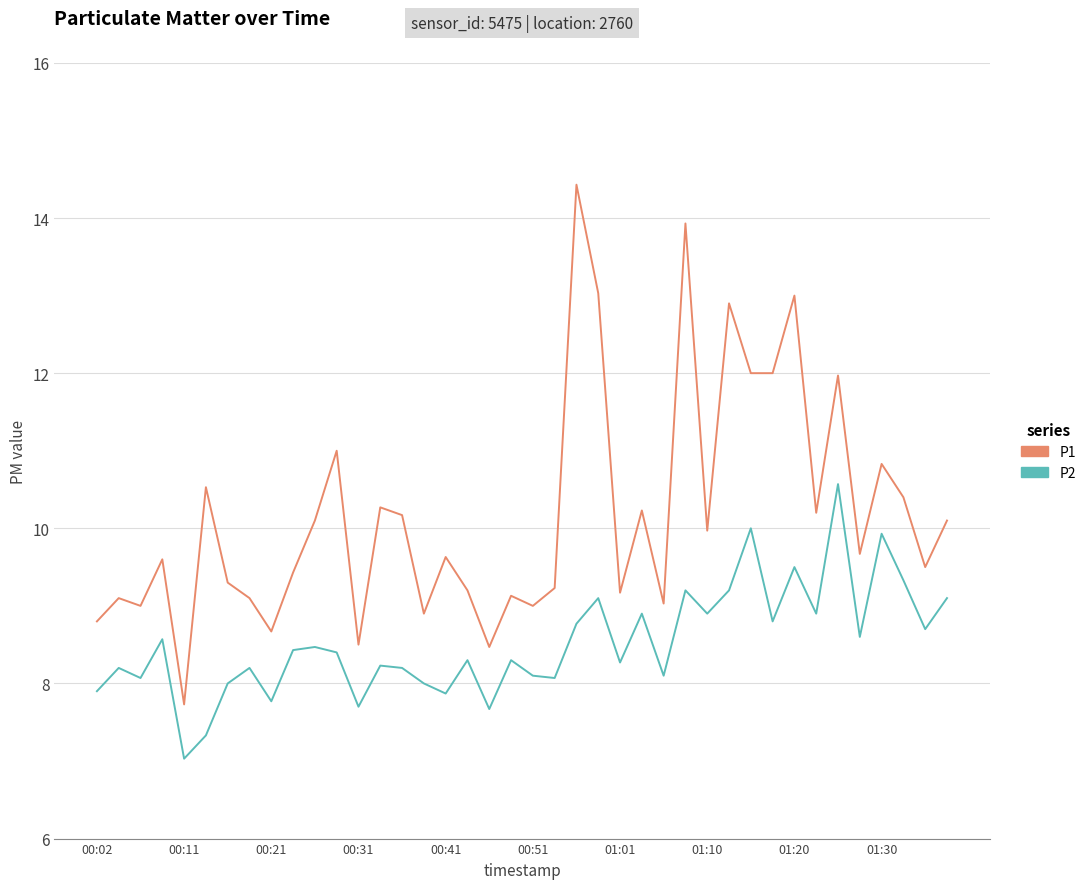

Which series has the largest range (max minus min)?

P1